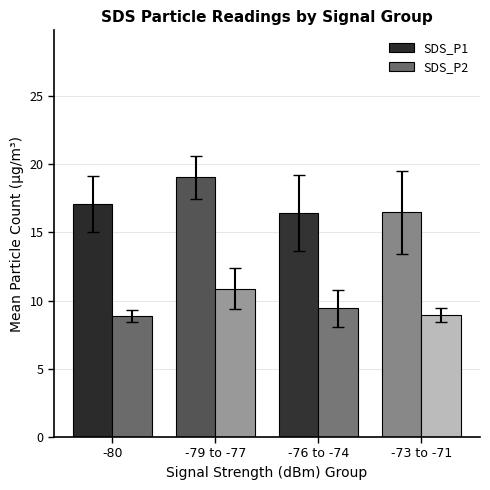

What is the label of the 3rd bar from the left?

-76 to -74